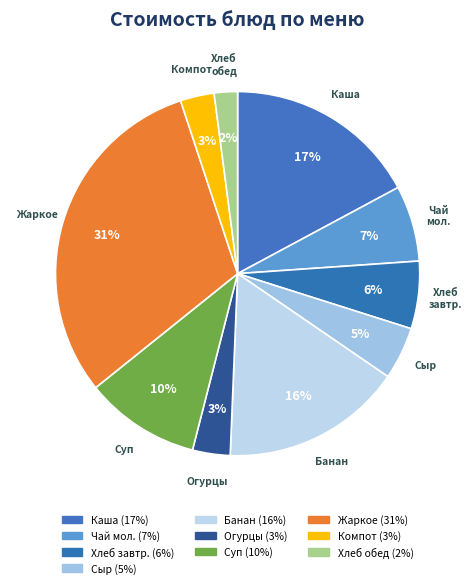

How many segments does this pie chart have?

10